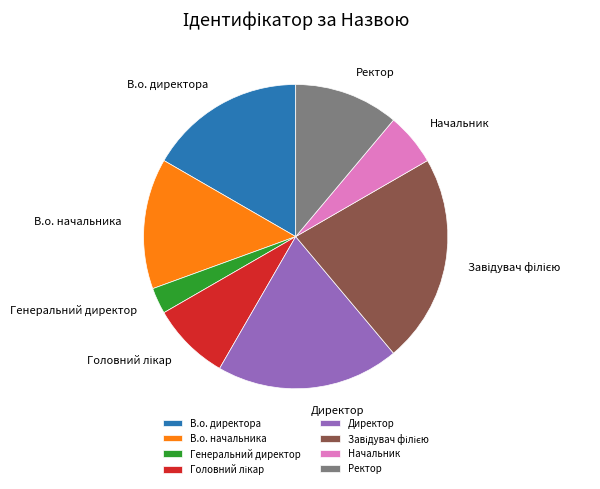

The Ректор slice represents 17% of the pie. True or false?

False